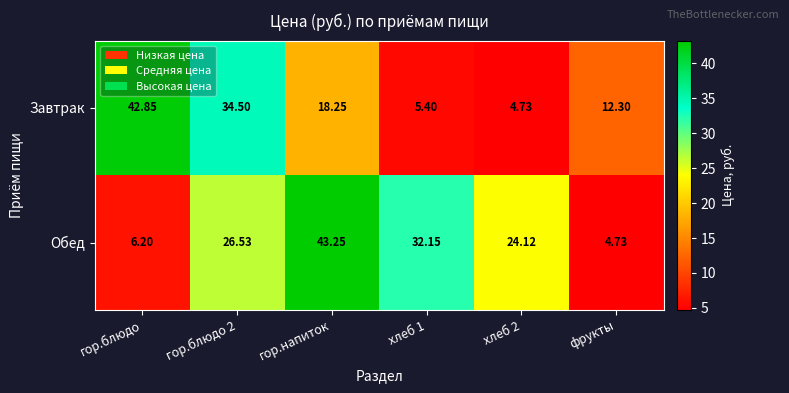

At which category is the sum across all series the highest?

гор.напиток